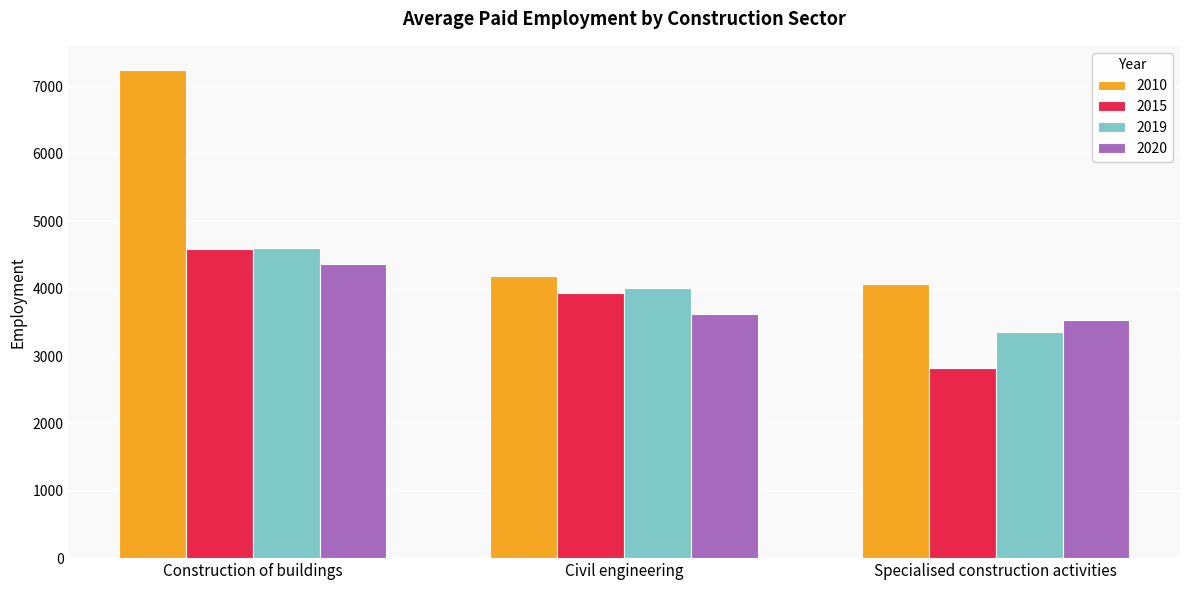

At which category is the sum across all series the highest?

Construction of buildings